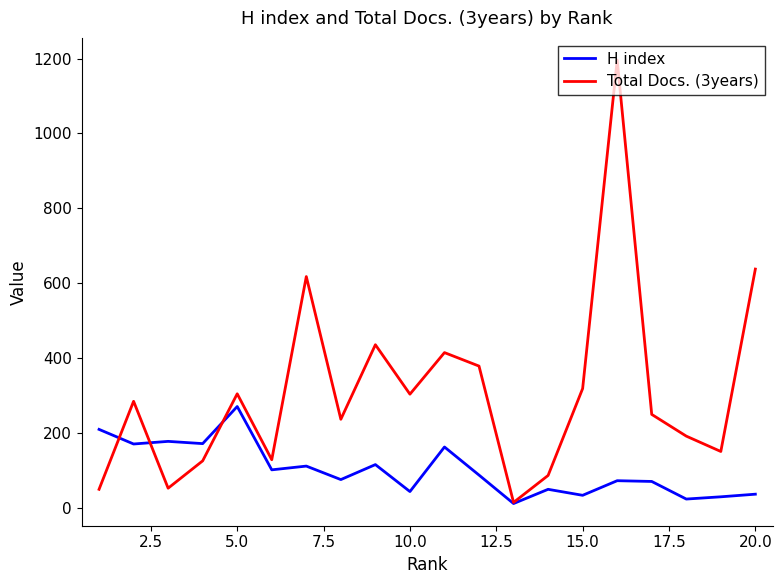

Rank the series by their average value, from highest to lowest.

Total Docs. (3years), H index